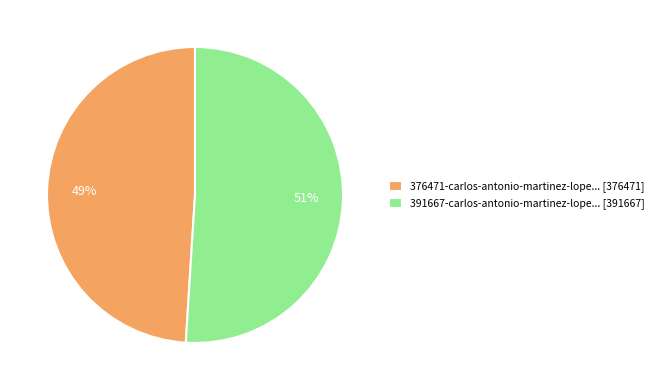

To the nearest percent, what is the combined percentage of 376471-carlos-antonio-martinez-lope... [376471] and 391667-carlos-antonio-martinez-lope... [391667]?

100%